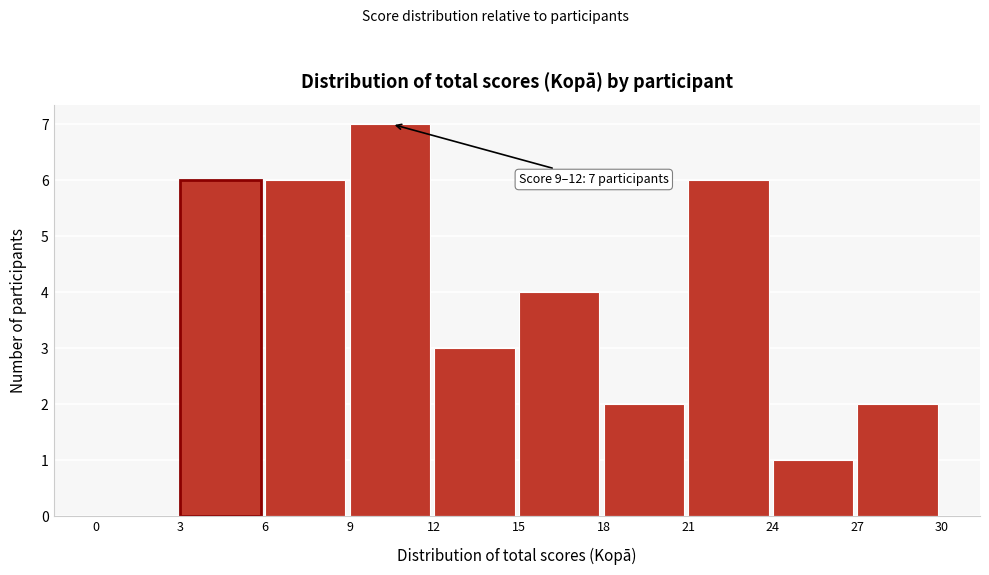

Over which range of the x-axis is the bar tallest?

9 to 12